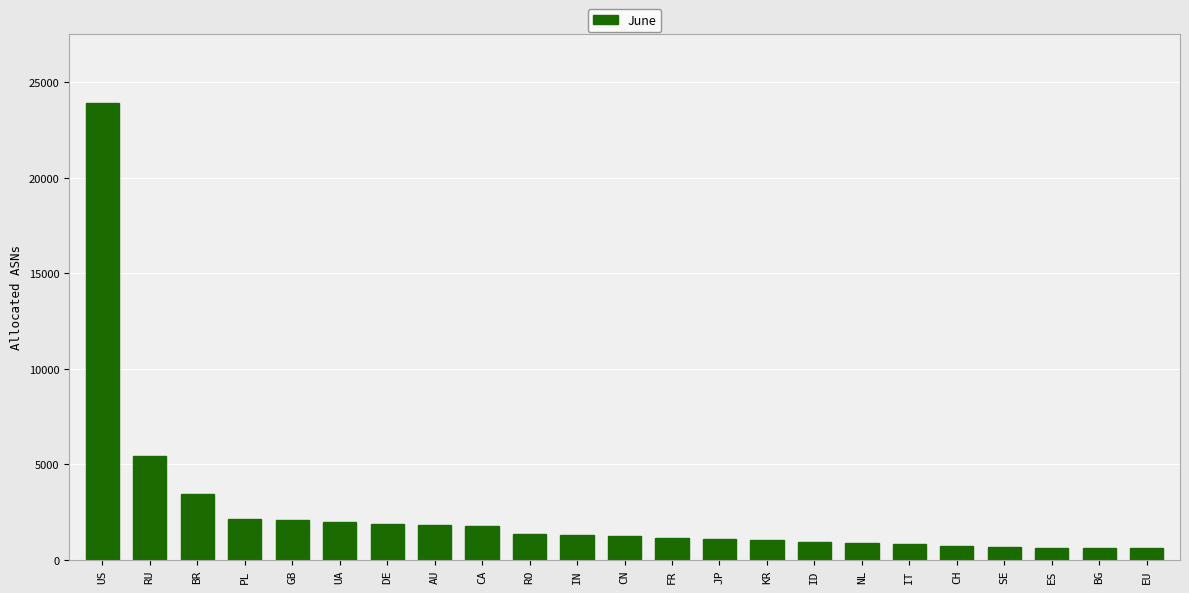

What is the ratio of the value at SE to the value at IN?

0.5